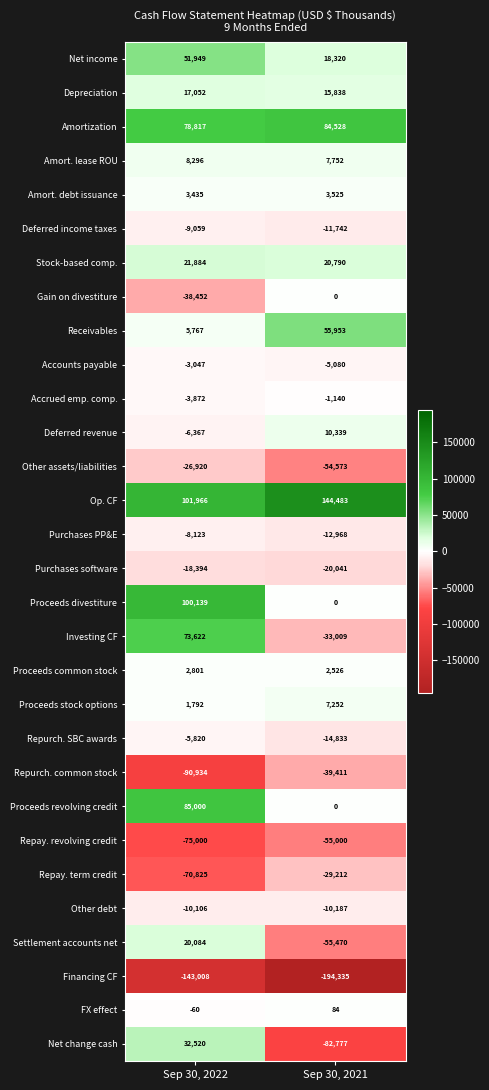

Which series has the largest range (max minus min)?

Net change cash